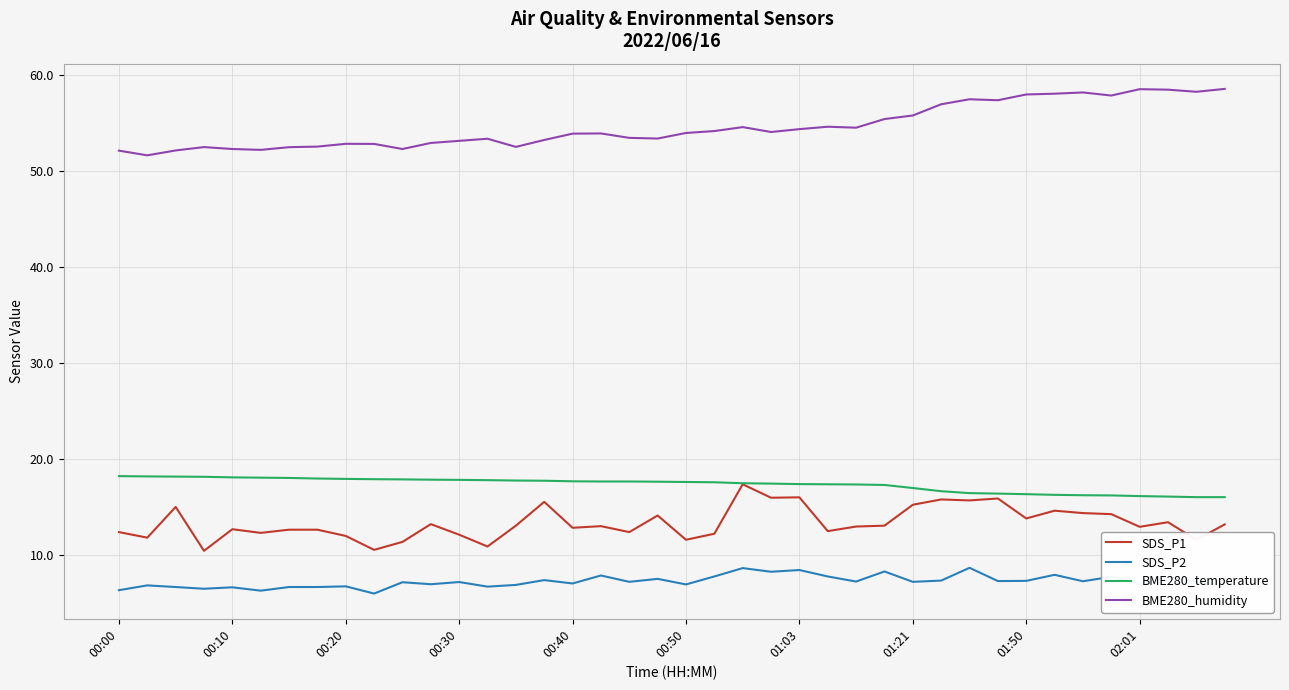

What is the greatest value displayed?

58.6